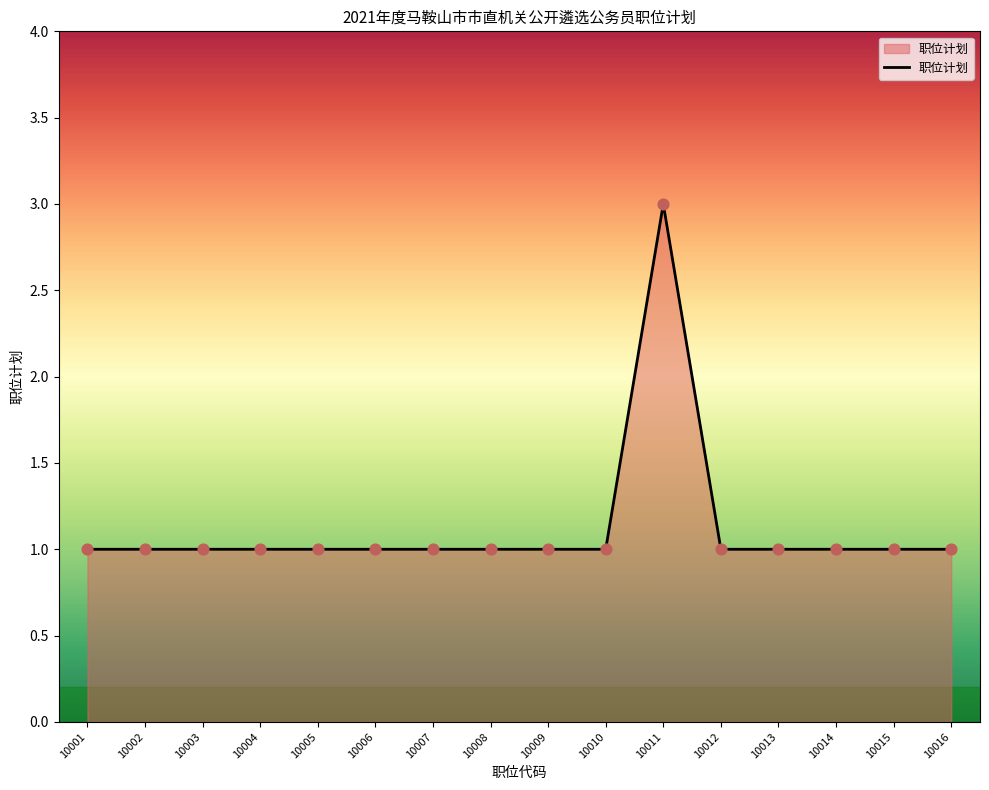

Approximately how many times larger is the value at 10012 compared to 10015?

1.0